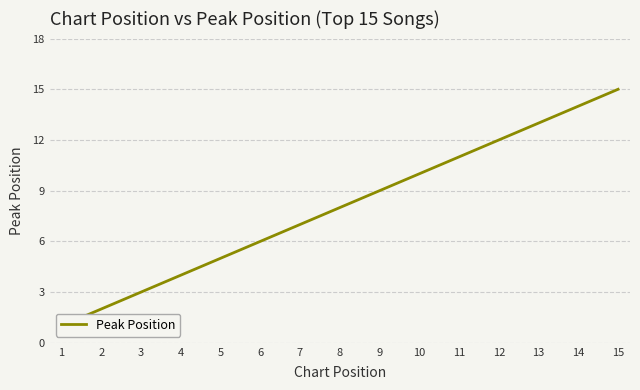

What is the smallest value displayed?

1